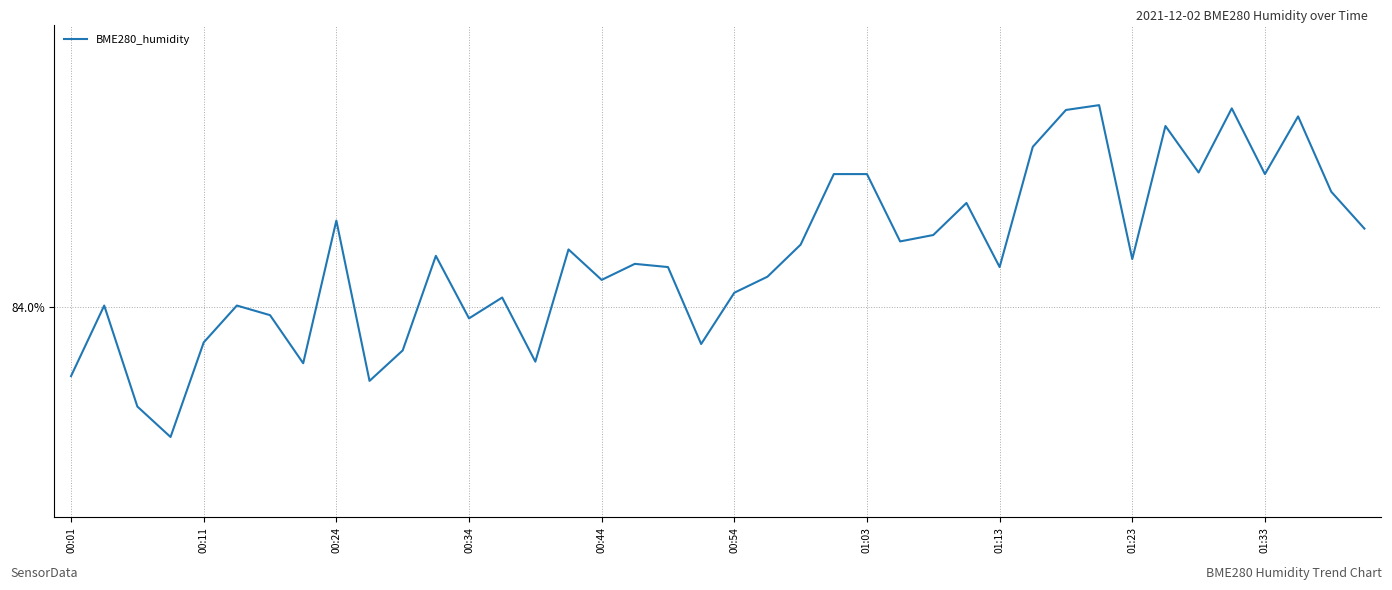

How many distinct data groups are displayed?

1